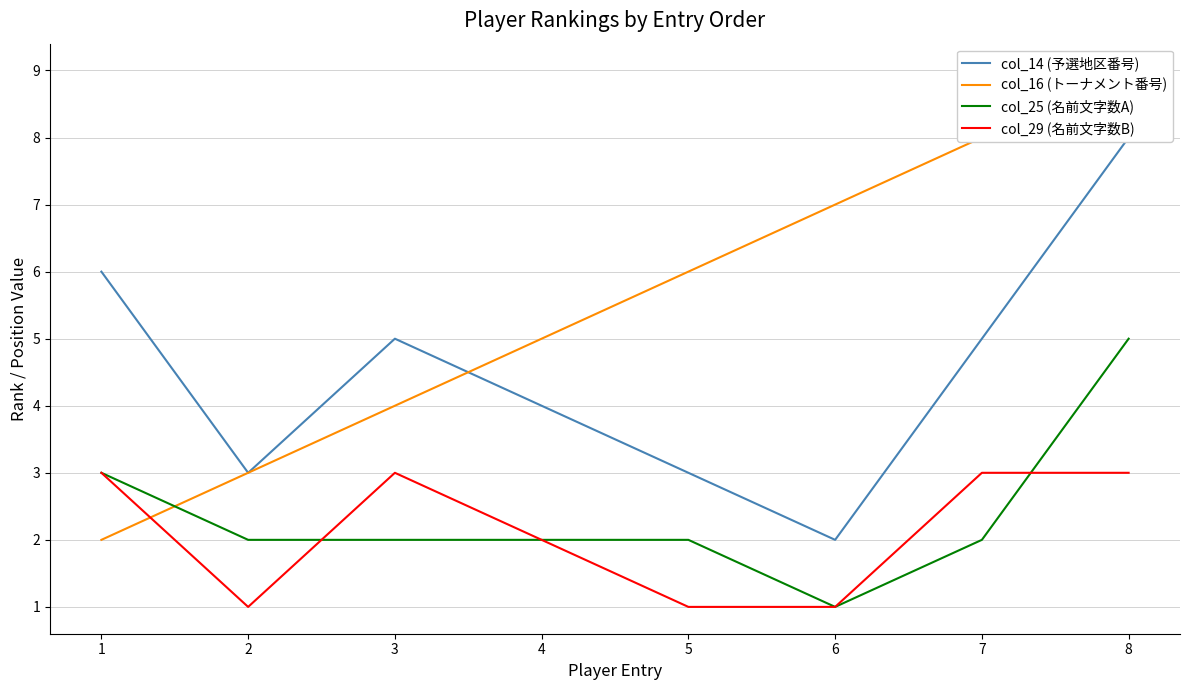

What is the maximum value for col_25 (名前文字数A)?

5